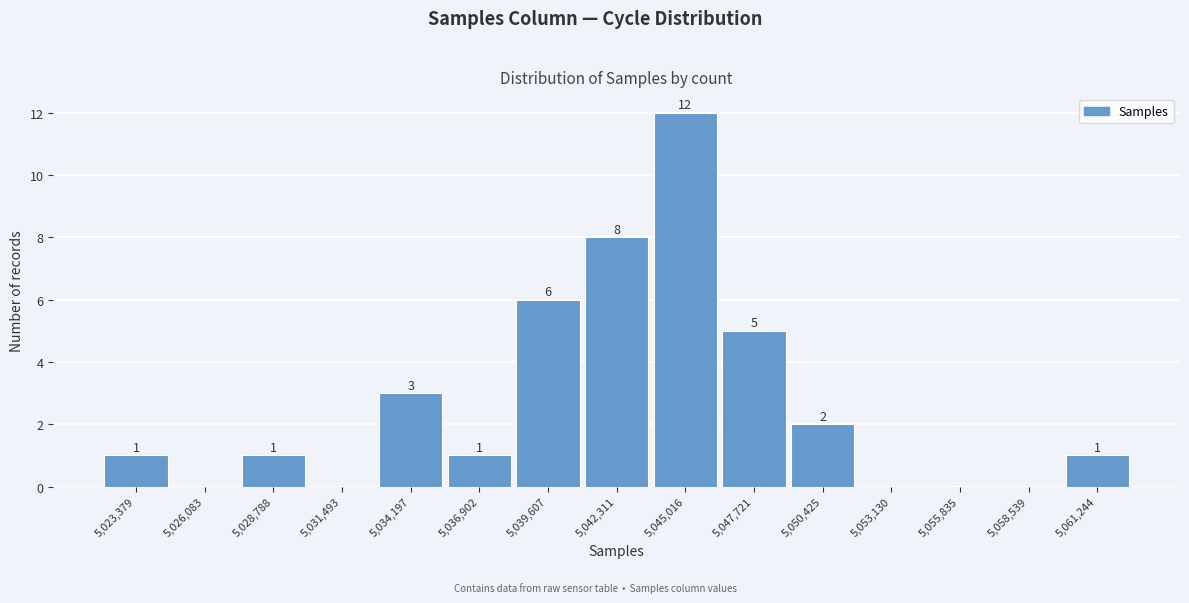

Reading right to left, extract all data points from this chart.

5,061,244=1	5,058,539=0	5,055,835=0	5,053,130=0	5,050,425=2	5,047,721=5	5,045,016=12	5,042,311=8	5,039,607=6	5,036,902=1	5,034,197=3	5,031,493=0	5,028,788=1	5,026,083=0	5,023,379=1